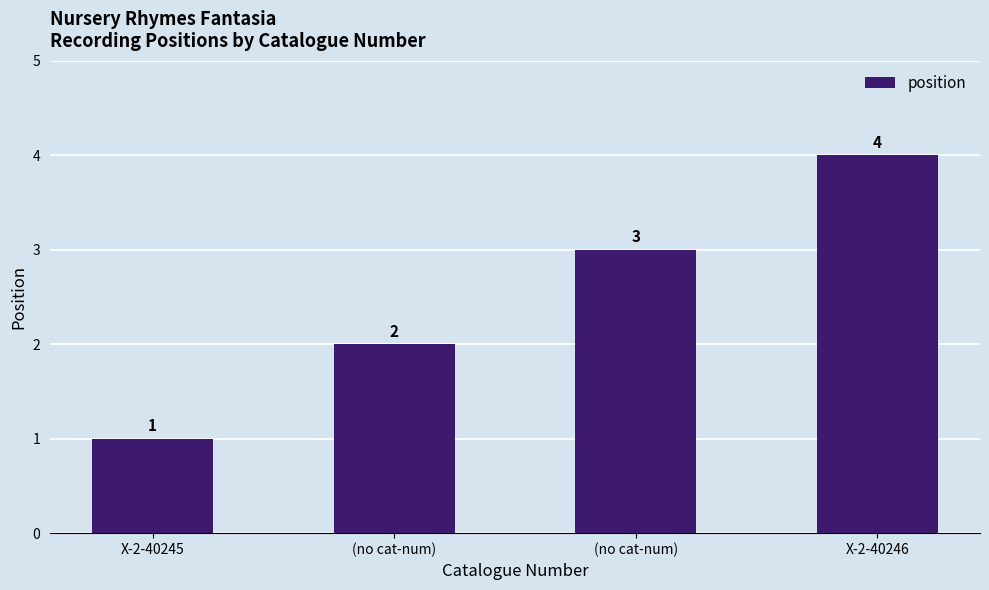

What is the smallest value displayed?

1